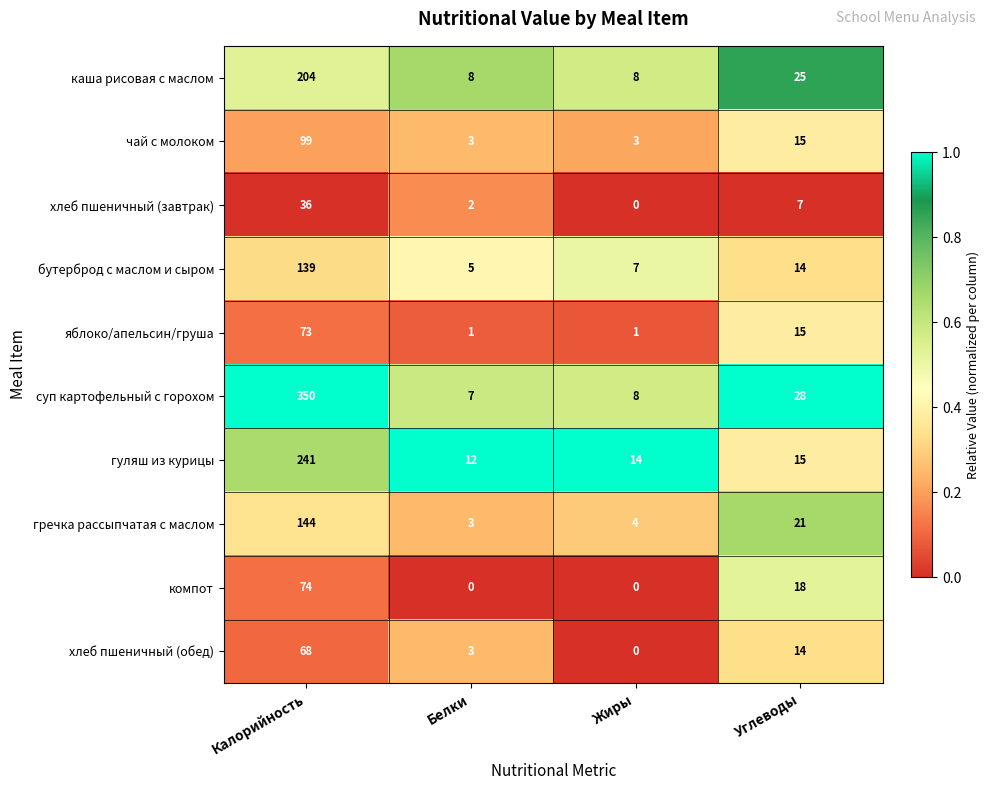

The value of компот at Калорийность is 74. True or false?

True